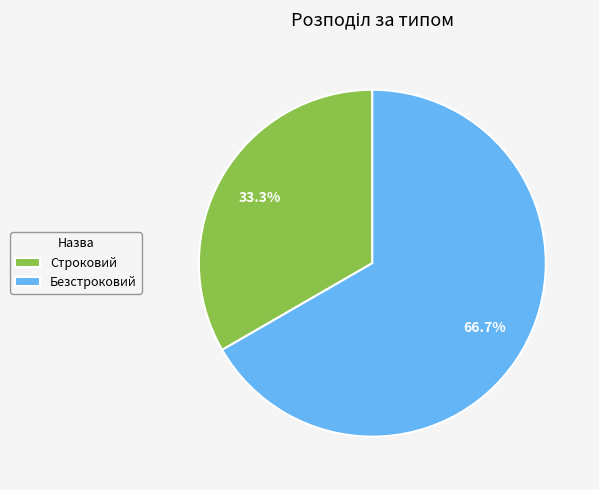

Which has a higher value, Строковий or Безстроковий?

Безстроковий